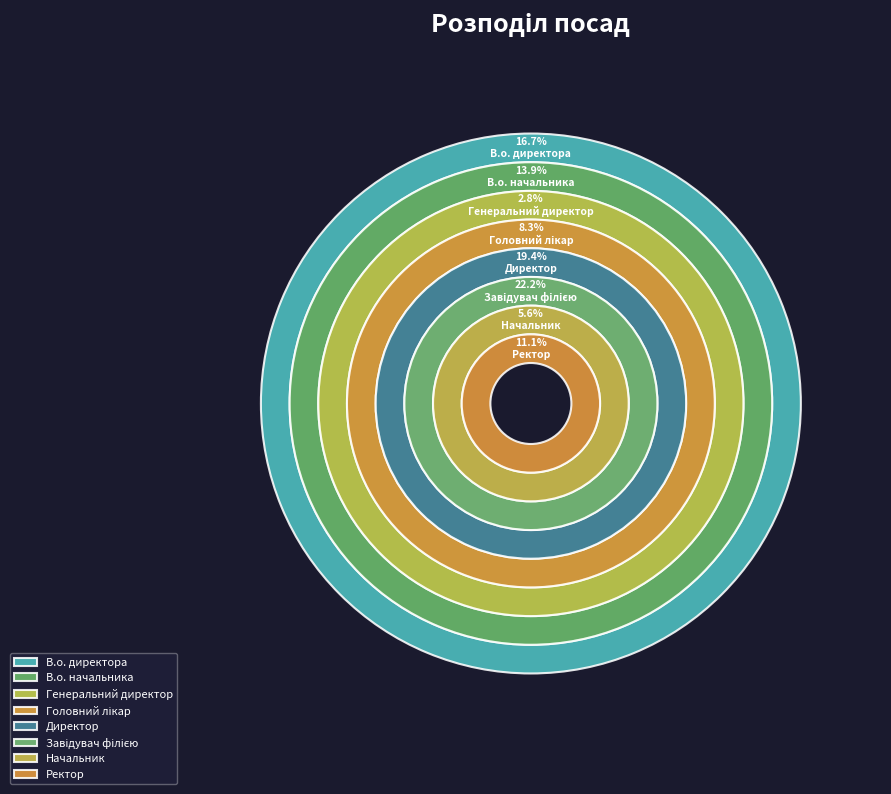

What percentage is NOT represented by Начальник?

94.4%